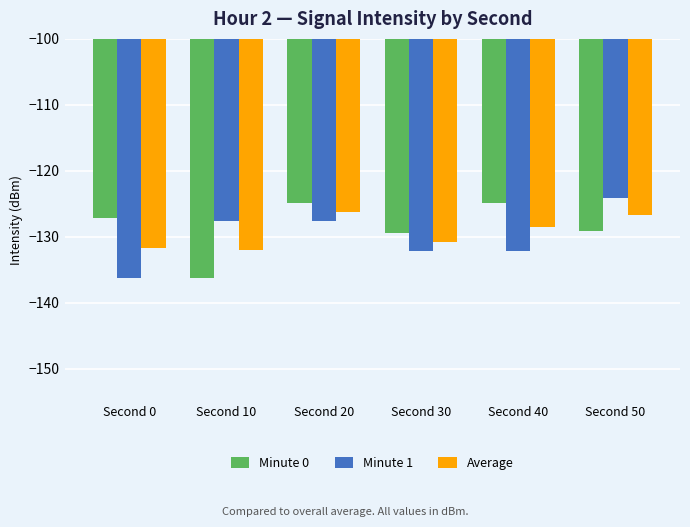

Read the Average value at Second 30.

-130.8